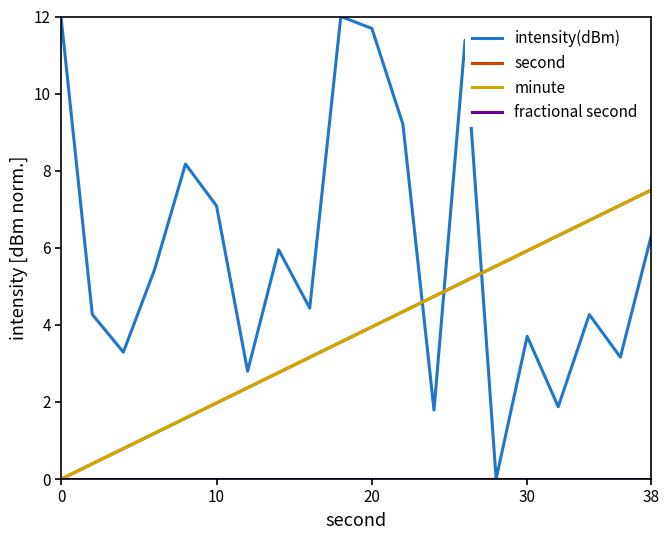

Is this an area chart (filled region under the line)?

No